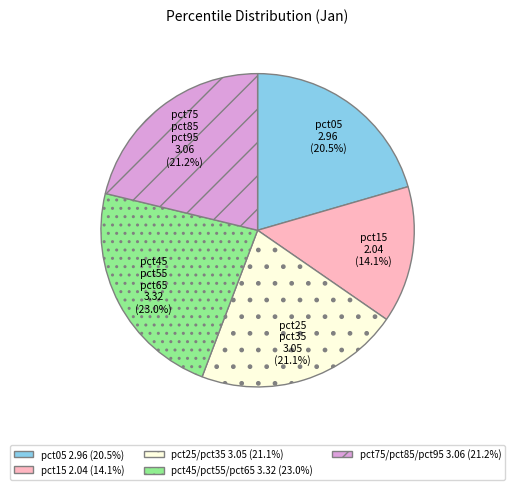

Which slice is the largest?

pct45/pct55/pct65 3.32 (23.0%)